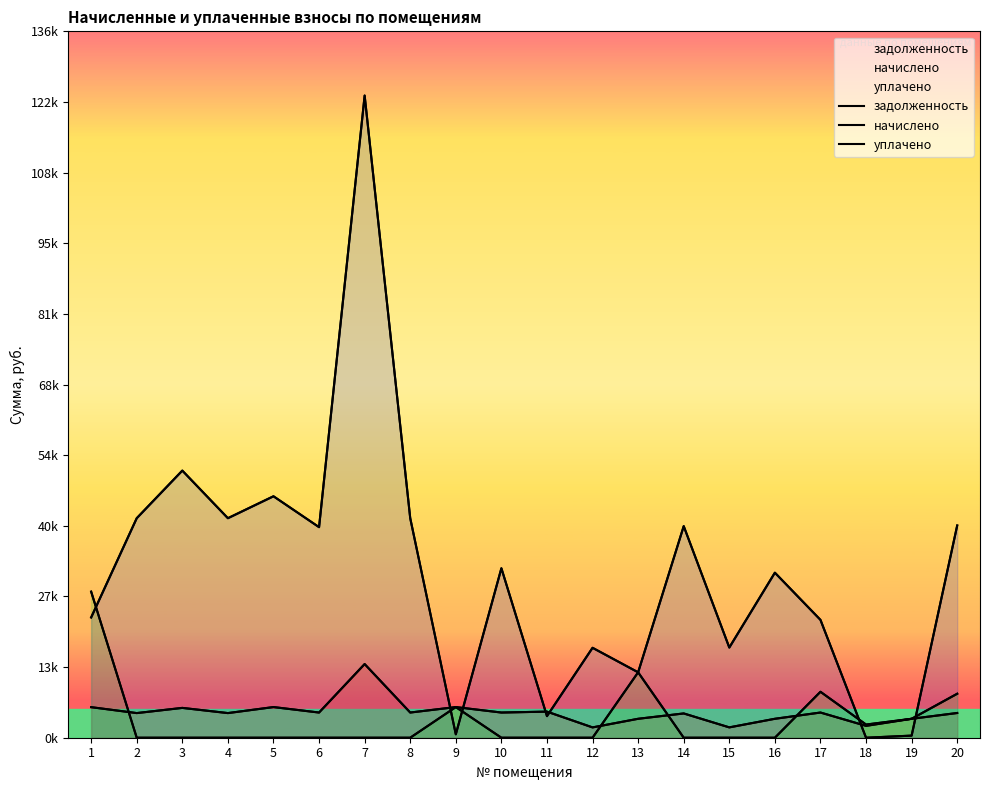

How many categories are shown in the chart?

20